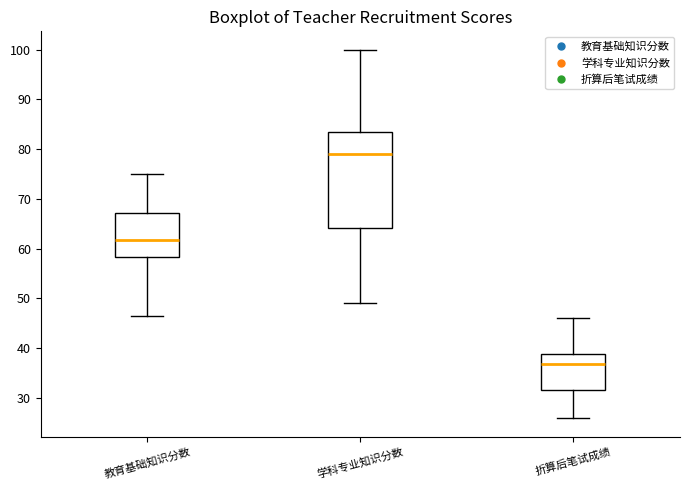

Reading left to right, transcribe this box plot: for each box, give where its median line is, the range the box spans, and where its two whiskers end, as read against the y-axis. The values are not printed on the chart, so give them approximately, as read against the axis.

教育基础知识分数: median 62, box 58 to 67, whiskers 47 to 75
学科专业知识分数: median 79, box 64 to 83, whiskers 49 to 100
折算后笔试成绩: median 37, box 32 to 39, whiskers 26 to 46